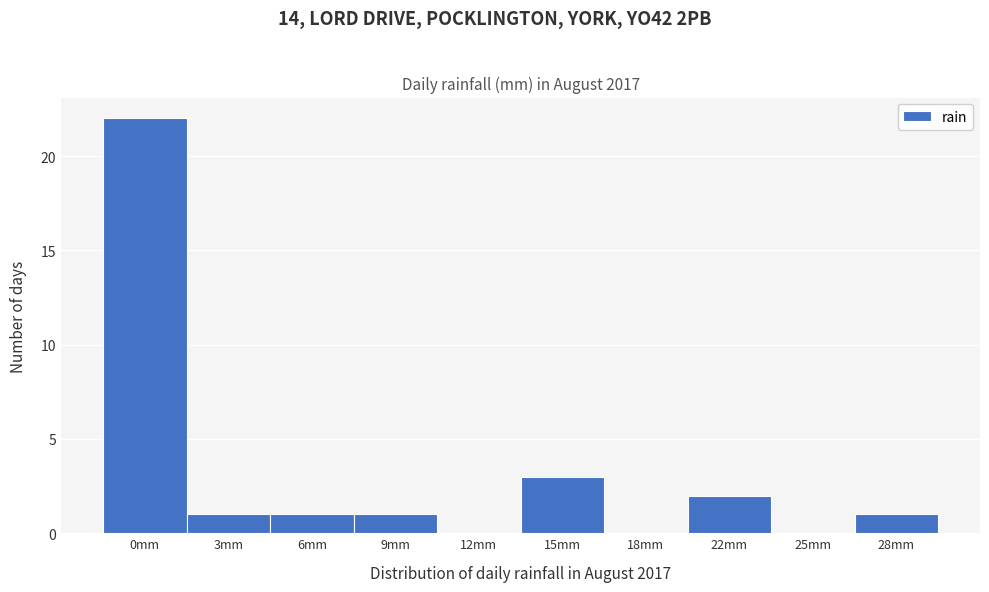

Reading left to right, what are all the values shown in this chart?

0mm=22	3mm=1	6mm=1	9mm=1	12mm=0	15mm=3	18mm=0	22mm=2	25mm=0	28mm=1